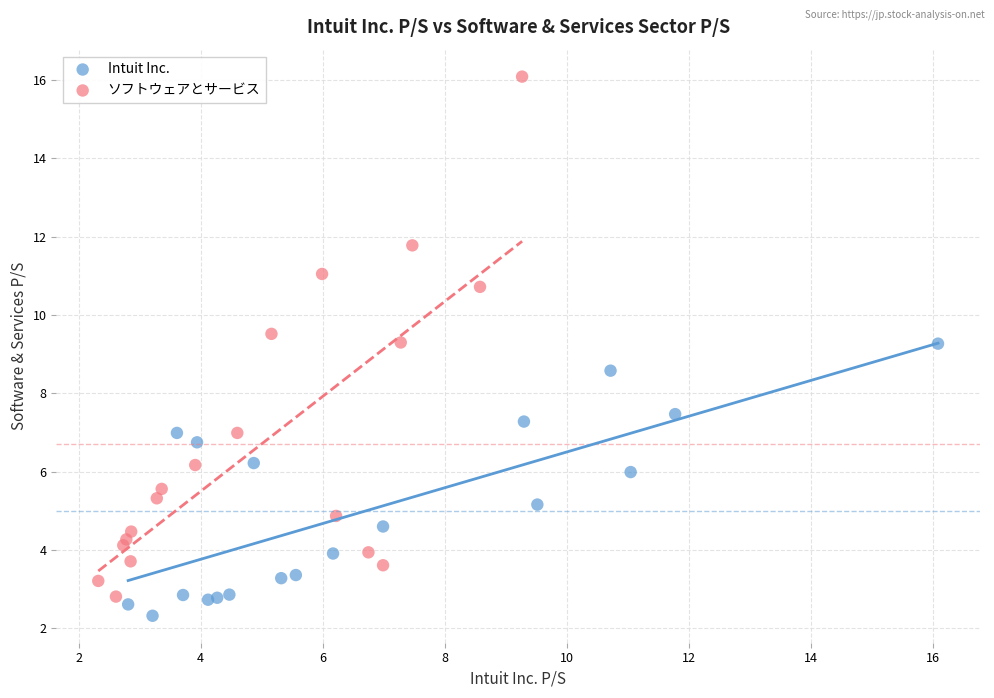

Which series has the largest Y range (max minus min)?

ソフトウェアとサービス